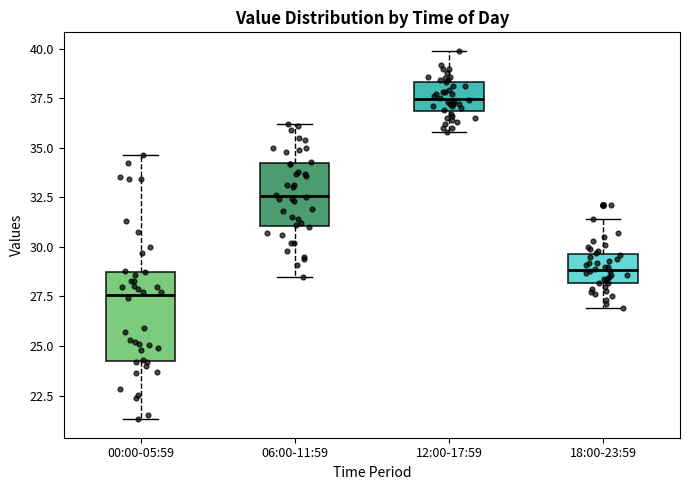

Where is the lower edge of the box for 06:00-11:59 on the y-axis? The values are not printed on the chart, so give them approximately, as read against the axis.

31.0